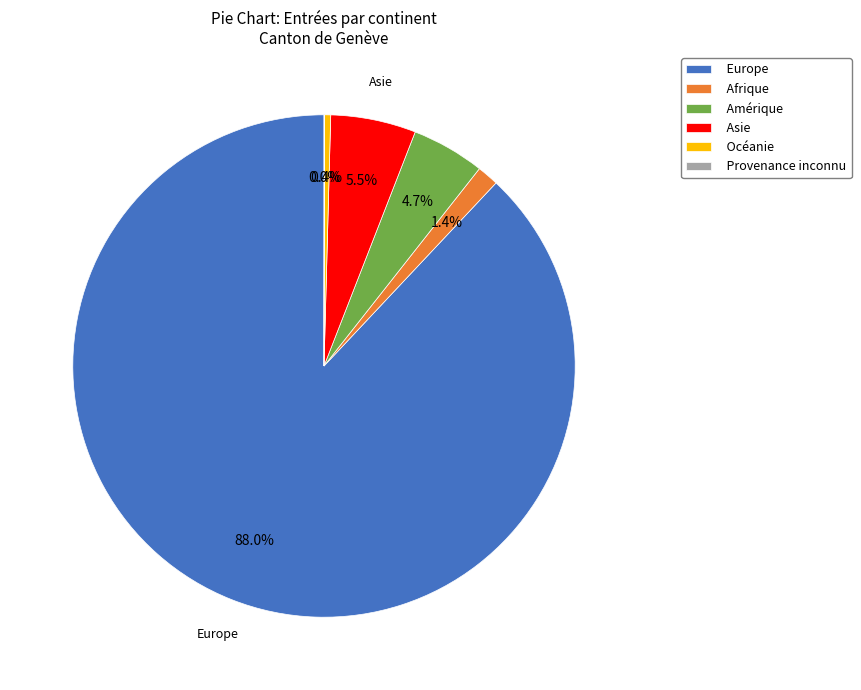

To the nearest percent, what portion does Afrique represent?

1%